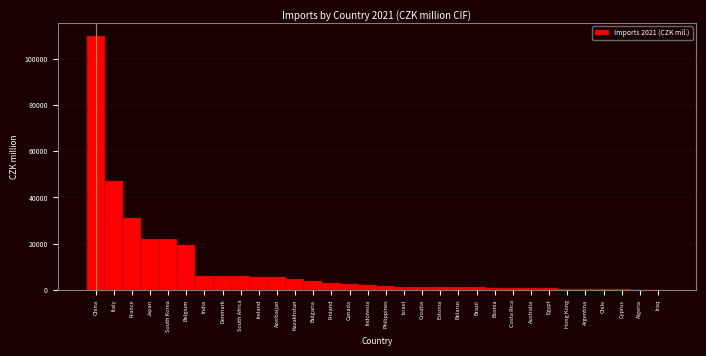

Read the value at Bulgaria.

3832